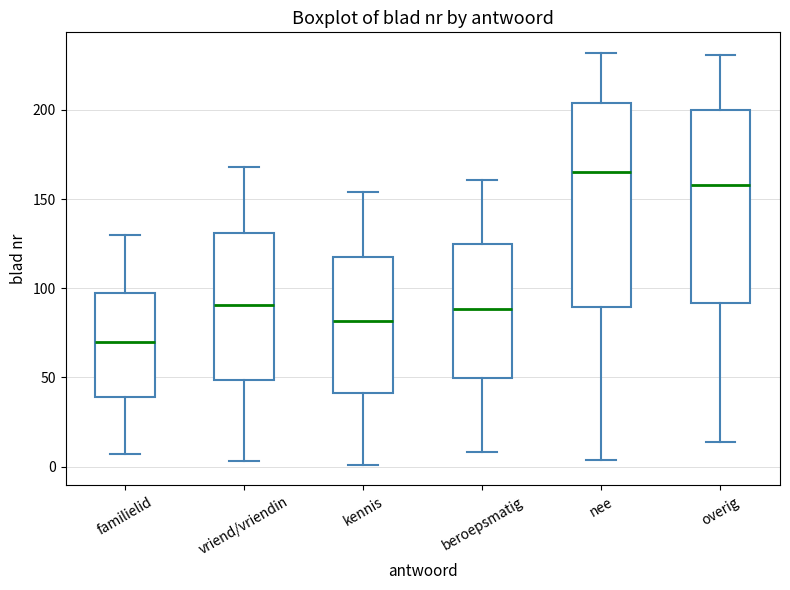

Reading left to right, read every box against the y-axis: the position of its median line, the range the box covers, and the ends of its whiskers. The values are not printed on the chart, so give them approximately, as read against the axis.

familielid: median 70, box 40 to 95, whiskers 5 to 130
vriend/vriendin: median 90, box 50 to 130, whiskers 5 to 170
kennis: median 80, box 40 to 120, whiskers 0 to 155
beroepsmatig: median 90, box 50 to 125, whiskers 10 to 160
nee: median 165, box 90 to 205, whiskers 5 to 230
overig: median 160, box 90 to 200, whiskers 15 to 230